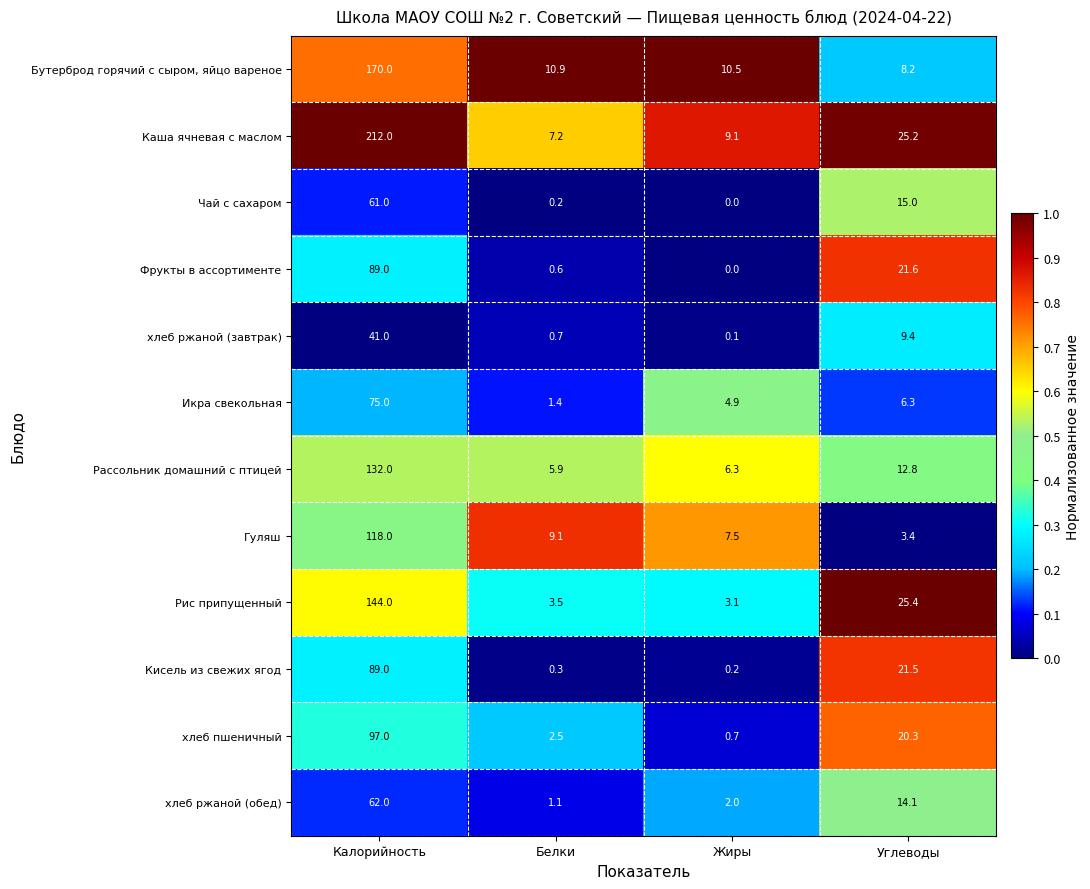

The value of Каша ячневая с маслом at Калорийность is 108.3. True or false?

False